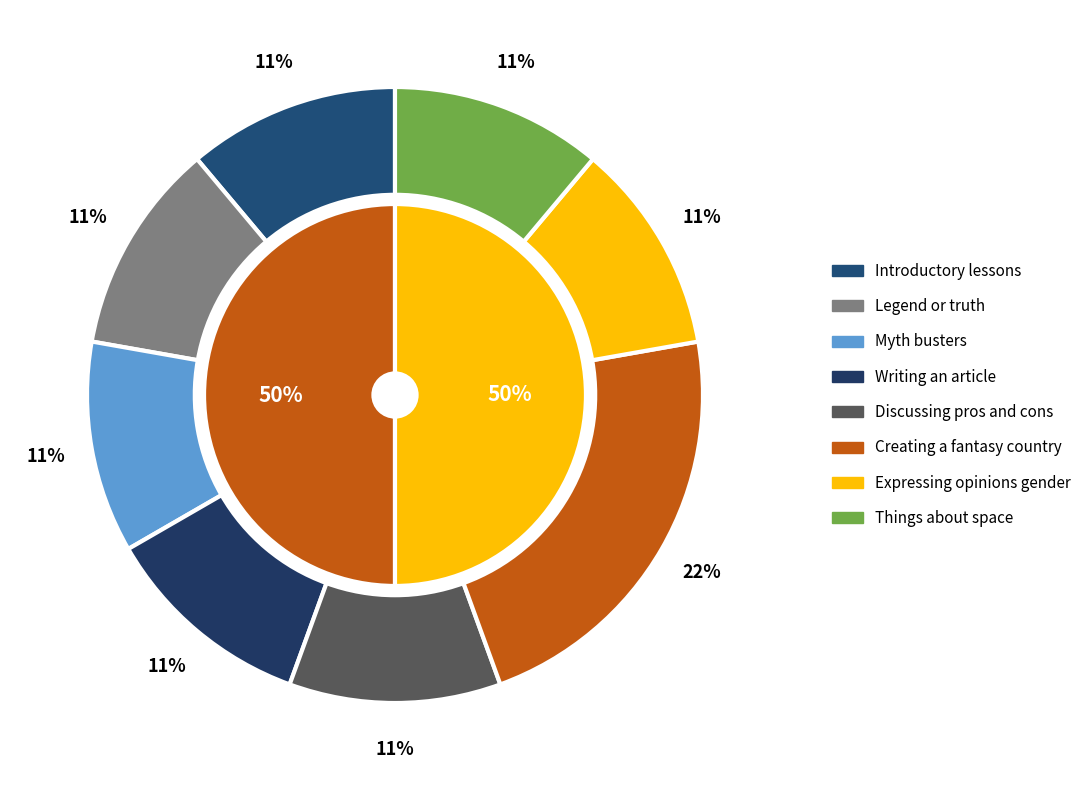

What portion of the pie excludes Legend or truth?

88.9%